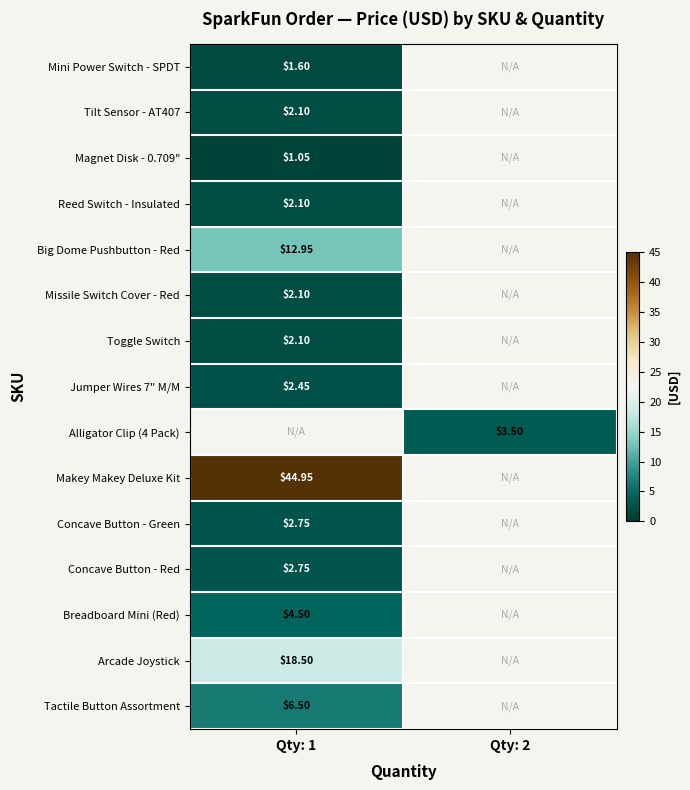

Is it true that Arcade Joystick equals 27.7 at Qty: 1?

False